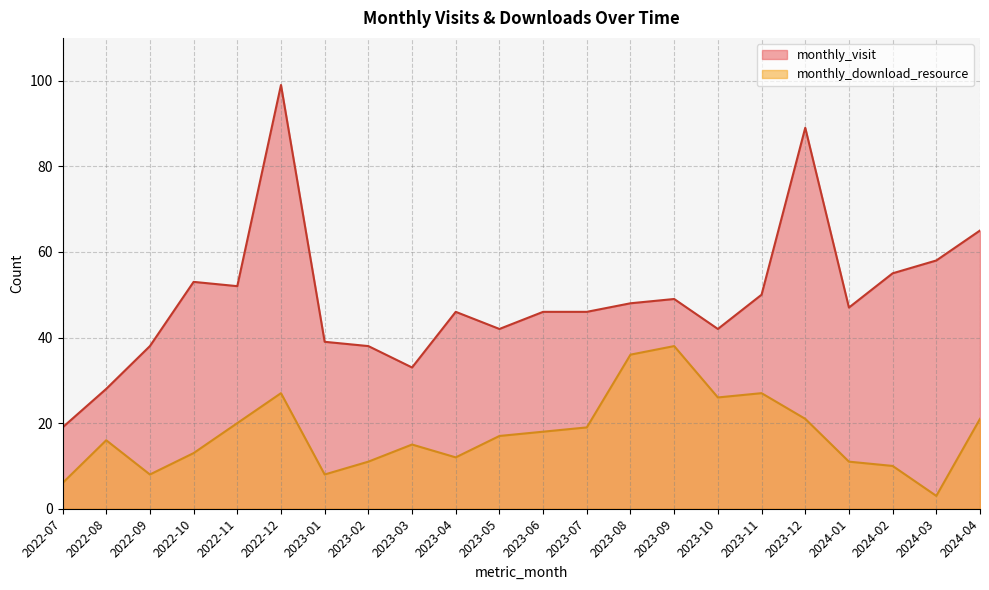

True or false: monthly_visit and monthly_download_resource cross at least once.

False